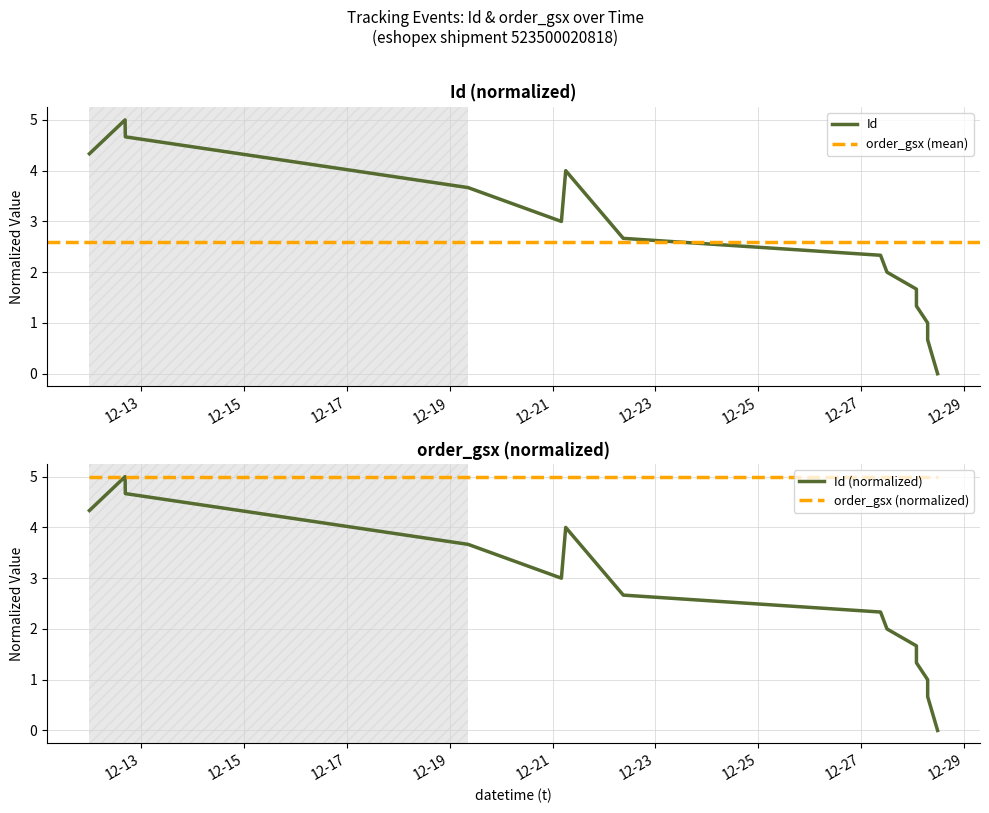

Rank the categories by value from highest to lowest.

2024-12-12 16:37:49, 2024-12-12 16:44:47, 2024-12-12 00:00:00, 2024-12-21 06:09:00, 2024-12-19 08:36:22, 2024-12-21 04:08:00, 2024-12-22 09:00:00, 2024-12-27 09:00:00, 2024-12-27 12:00:00, 2024-12-28 01:43:51, 2024-12-28 01:44:16, 2024-12-28 06:58:15, 2024-12-28 06:58:27, 2024-12-28 11:36:18